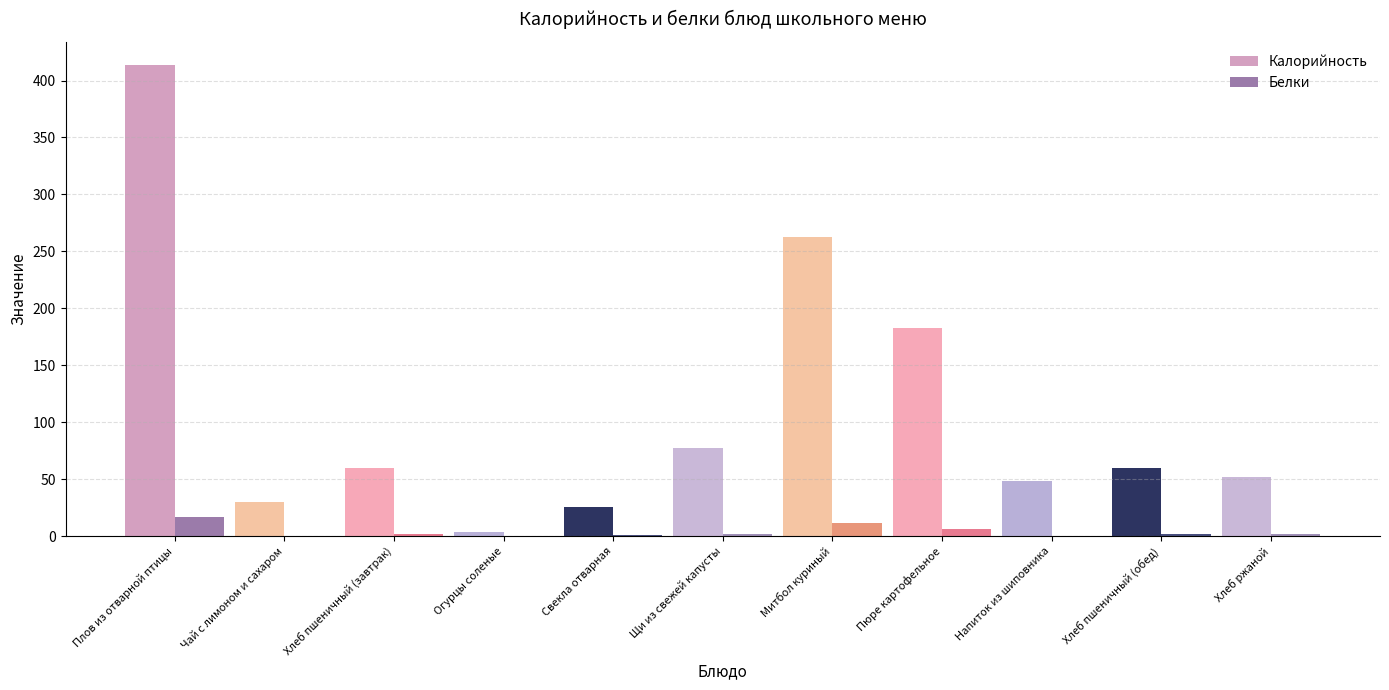

Which category has the highest value across all series?

Плов из отварной птицы